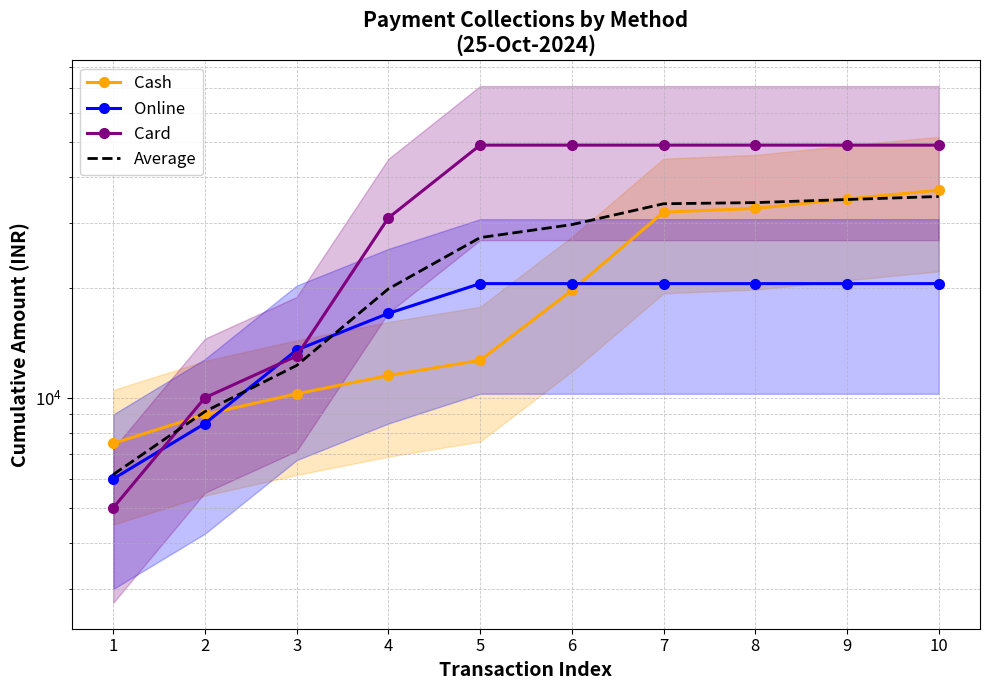

Rank the categories by Card value from lowest to highest.

1, 2, 3, 4, 5, 6, 7, 8, 9, 10